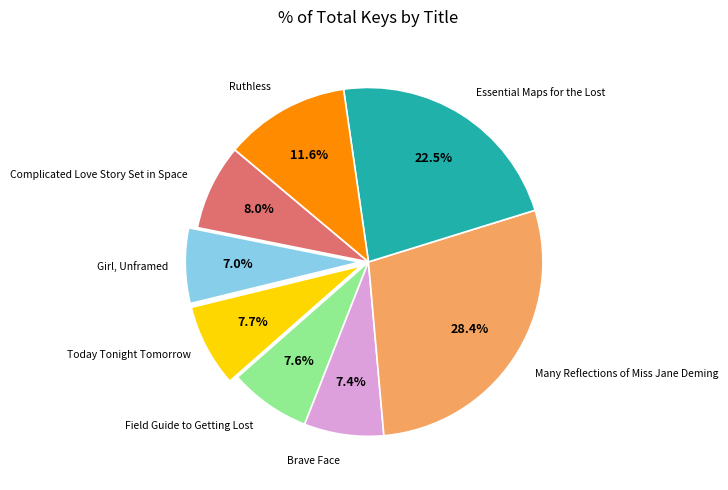

Is there any slice that represents more than half of the pie?

No